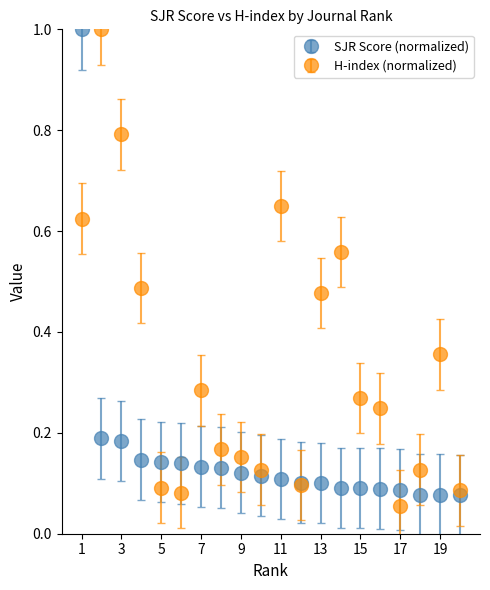

Which series has the largest total across all categories?

H-index (normalized)